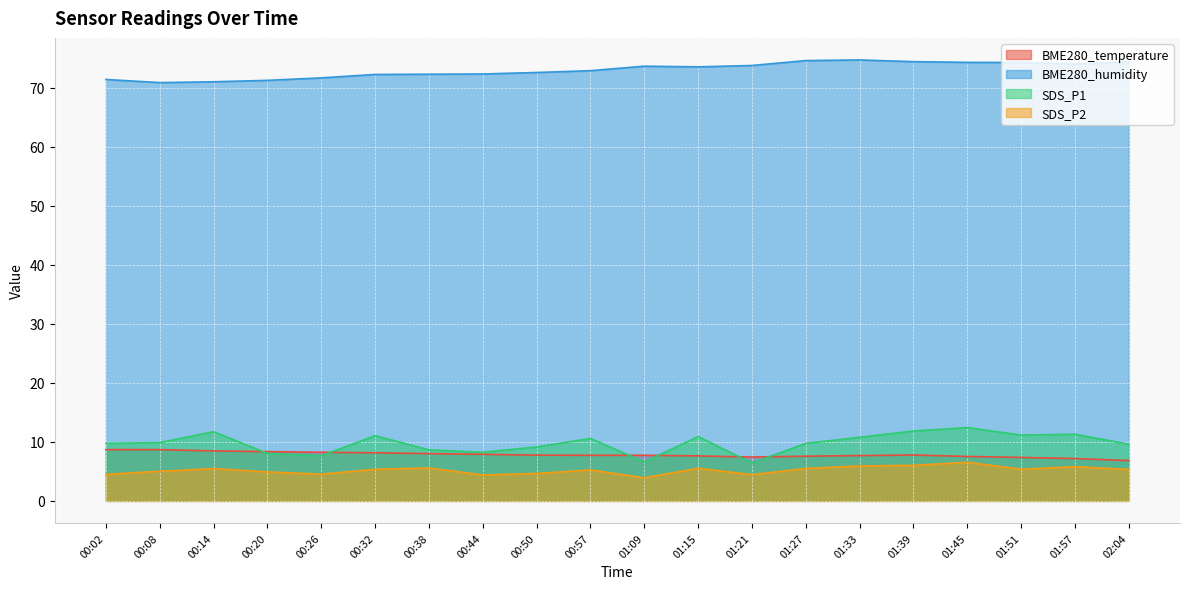

At which category does BME280_humidity reach its first local peak?

01:09